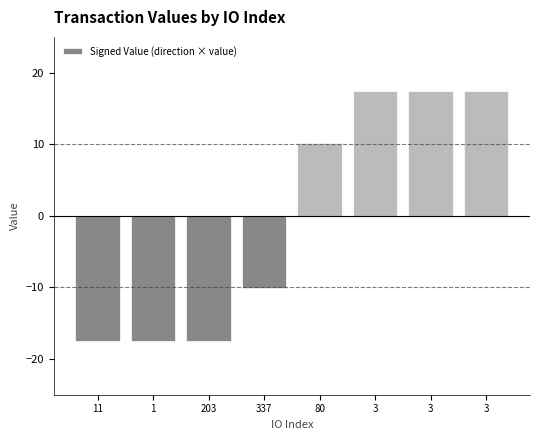

Which label corresponds to the smallest value in the chart?

11